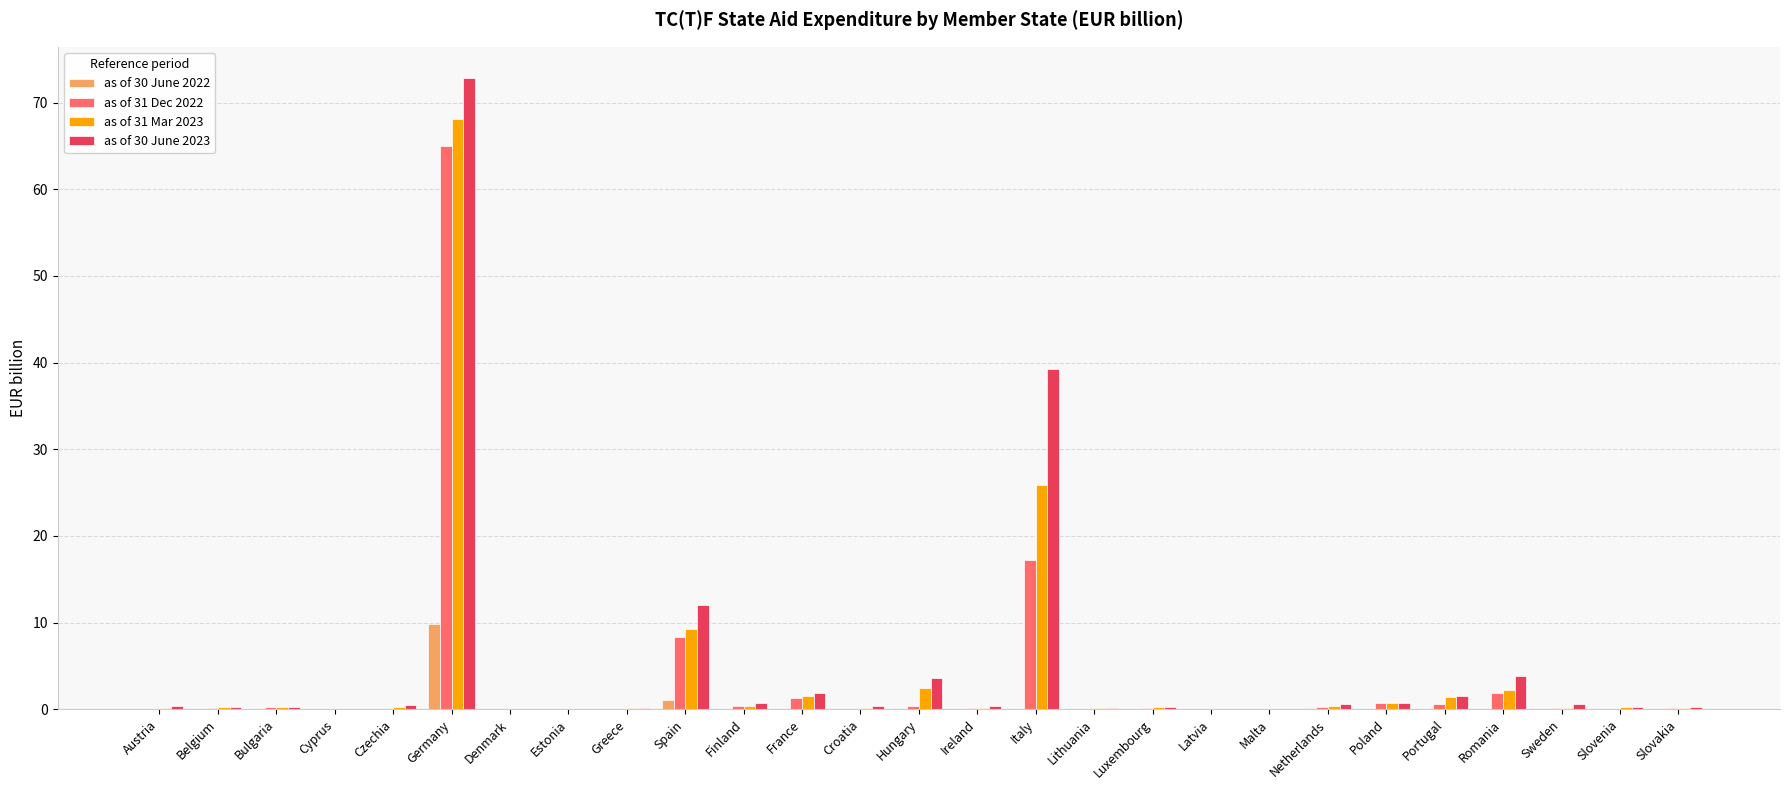

Is the value of as of 31 Mar 2023 at Poland greater than the value of as of 30 June 2023 at France?

No